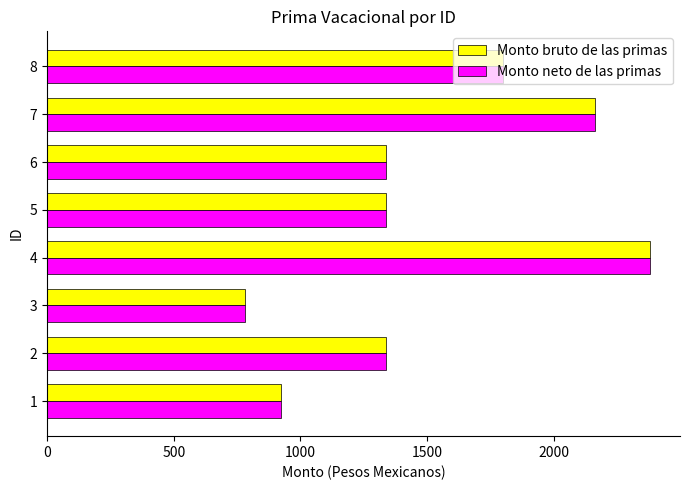

At how many categories does at least one series exceed 1384?

3